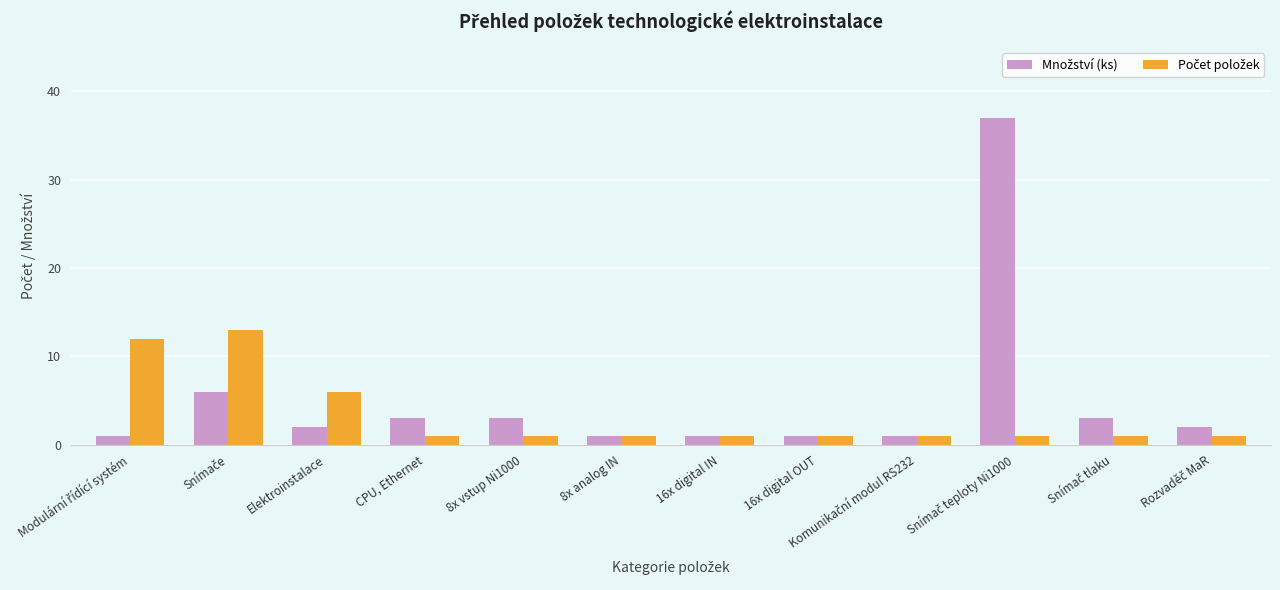

Is it true that Počet položek equals 16 at Modulární řídící systém?

False